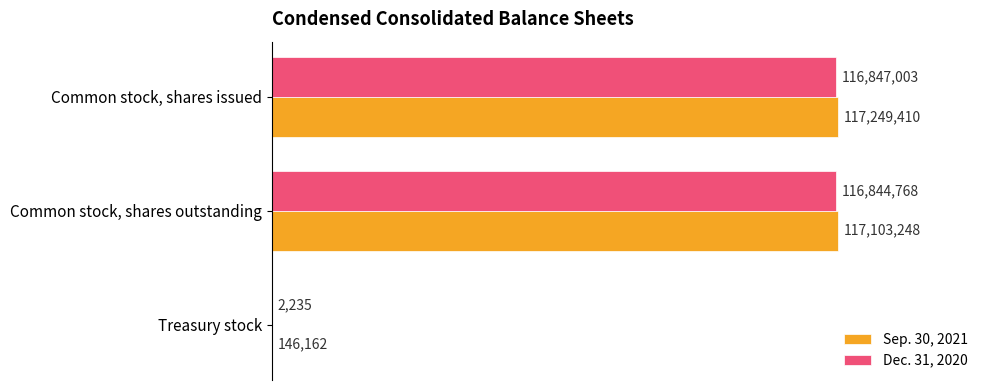

What is the value of the Sep. 30, 2021 bar at the 2nd from the left?

117103248